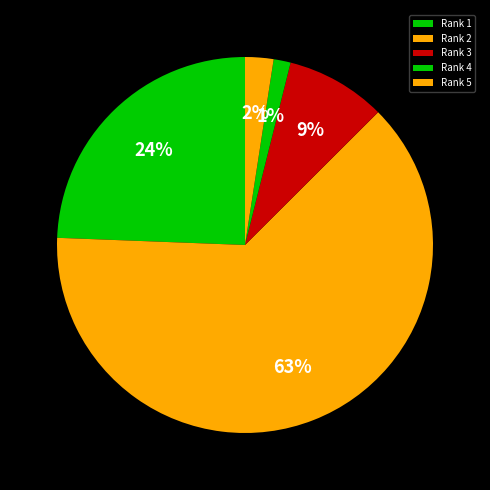

True or false: Rank 1 accounts for 24% of the total.

True